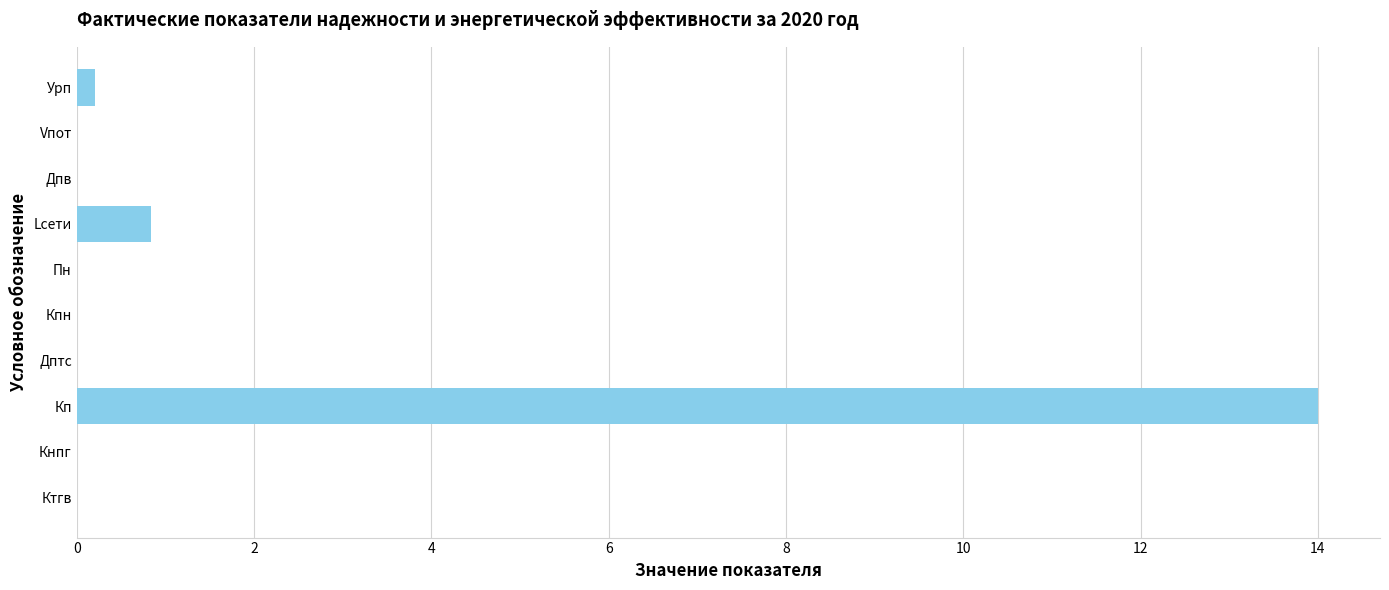

Reading top to bottom, transcribe all the data shown in this chart.

Урп=0.2	Vпот=0.0	Дпв=0.0	Lсети=0.8	Пн=0.0	Кпн=0.0	Дптс=0.0	Кп=14.0	Кнпг=0.0	Ктгв=0.0